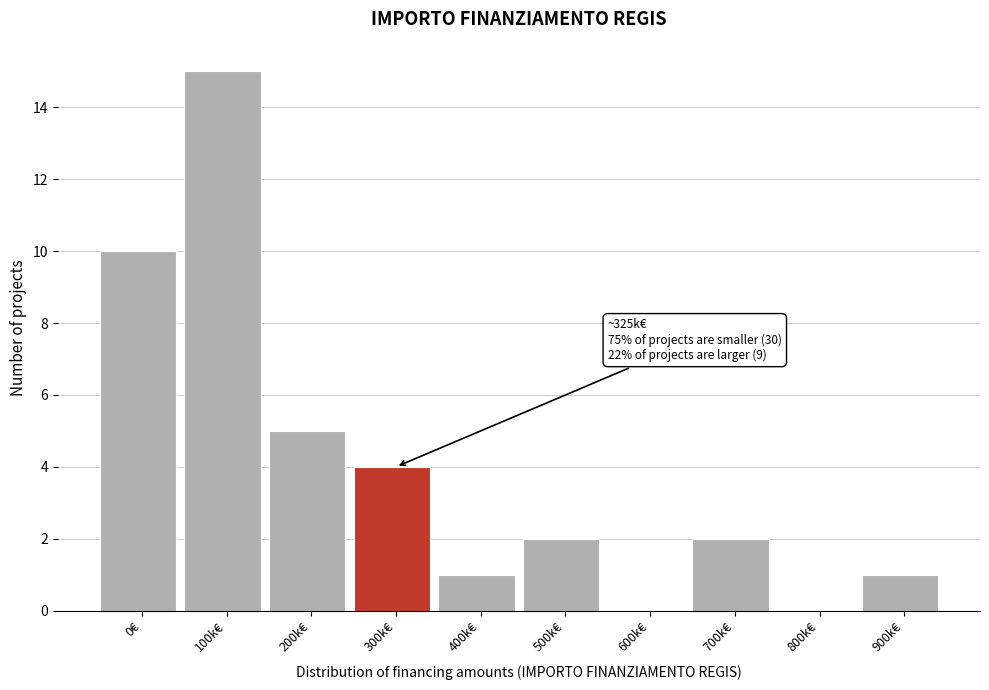

Reading right to left, transcribe all the data shown in this chart.

900k€=1	800k€=0	700k€=2	600k€=0	500k€=2	400k€=1	300k€=4	200k€=5	100k€=15	0€=10